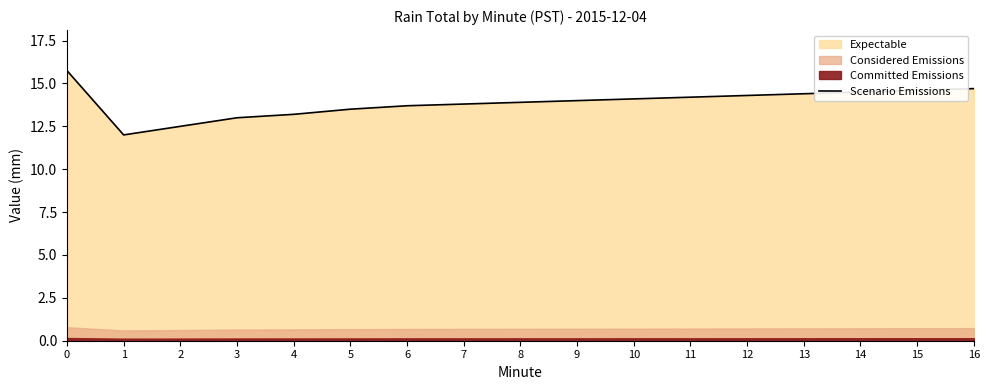

How many points are lower than both their immediate neighbors (excluding endpoints)?

1